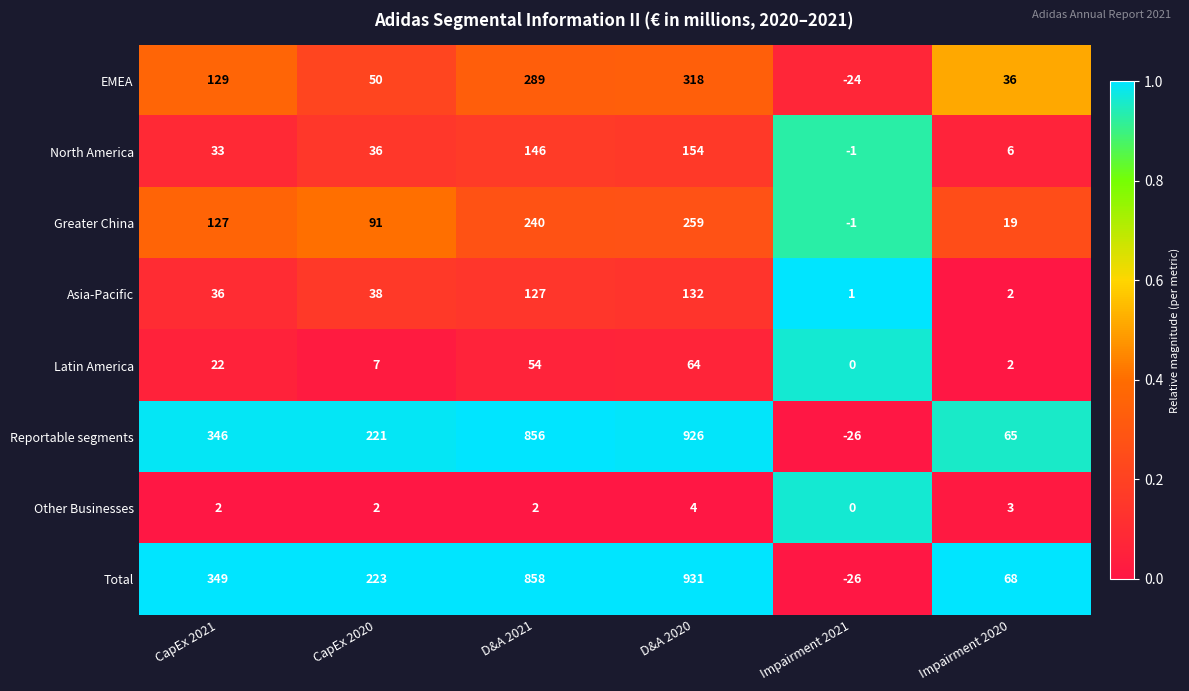

Which series has the largest range (max minus min)?

Total